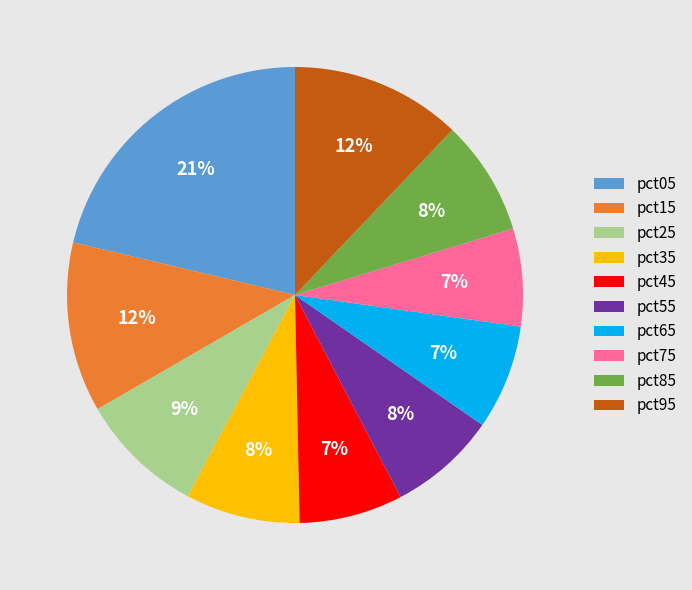

The pct75 slice represents 1% of the pie. True or false?

False